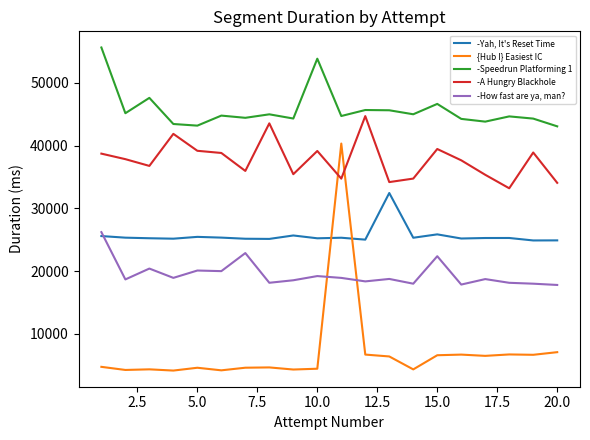

Which series ends up on top after the final intersection of -How fast are ya, man? and {Hub I} Easiest IC?

-How fast are ya, man?